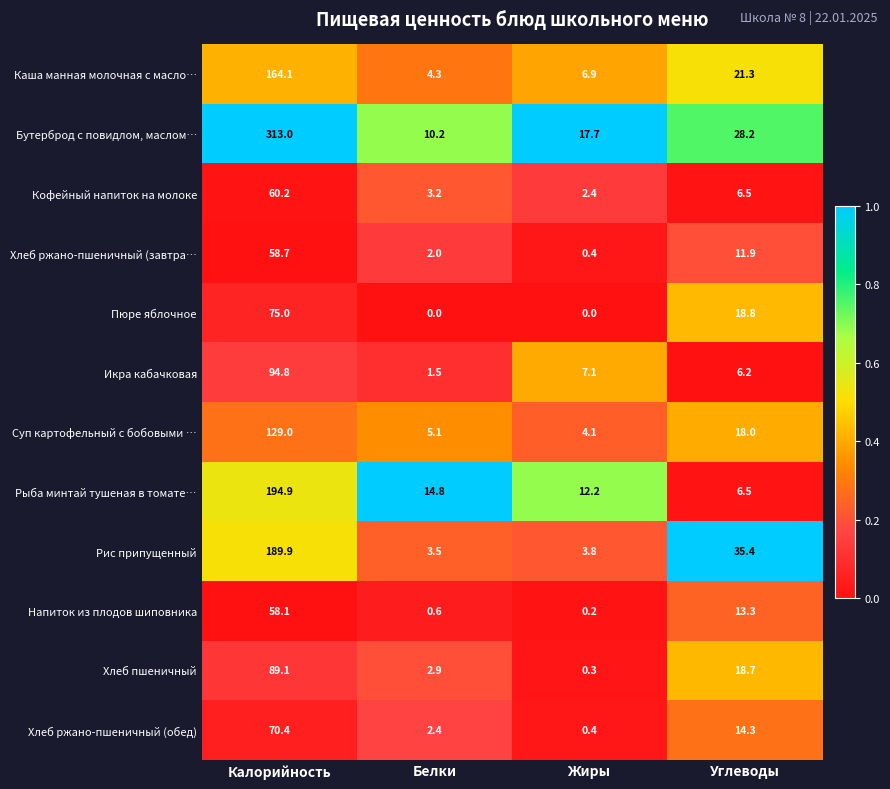

What is the total value across all series at Белки?

50.5